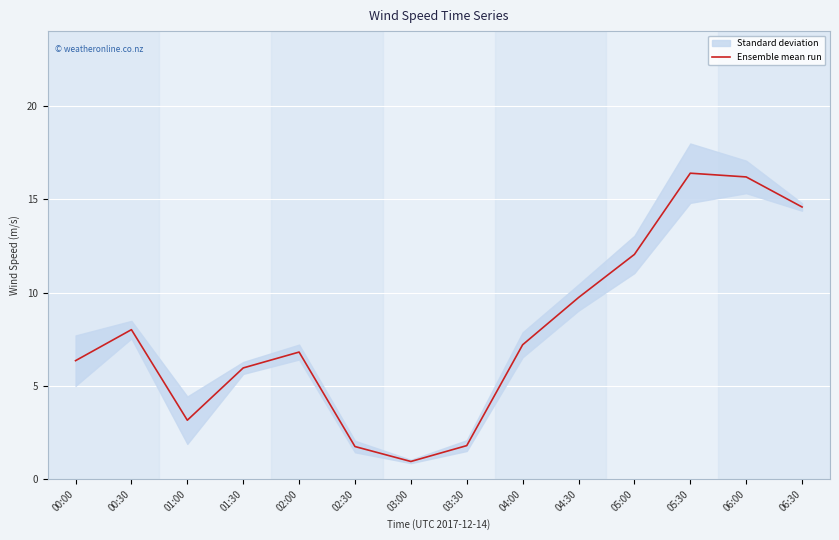

Read the value at 04:00.

7.2